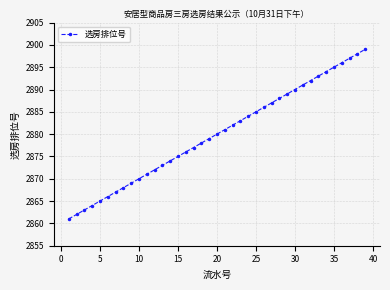

What is the value of the 36th point from the left?

2896